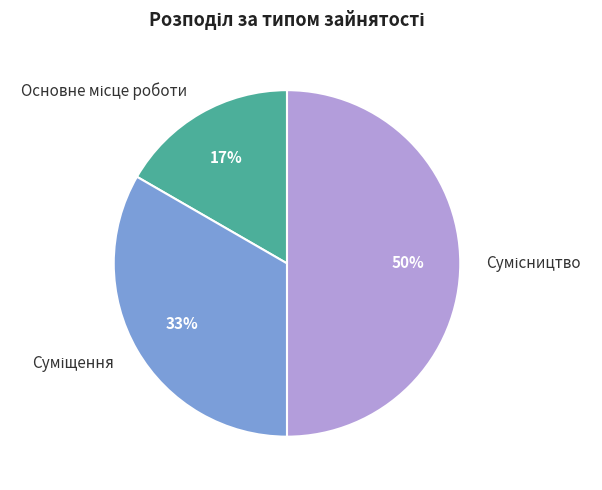

To the nearest percent, what is the average slice percentage?

33%